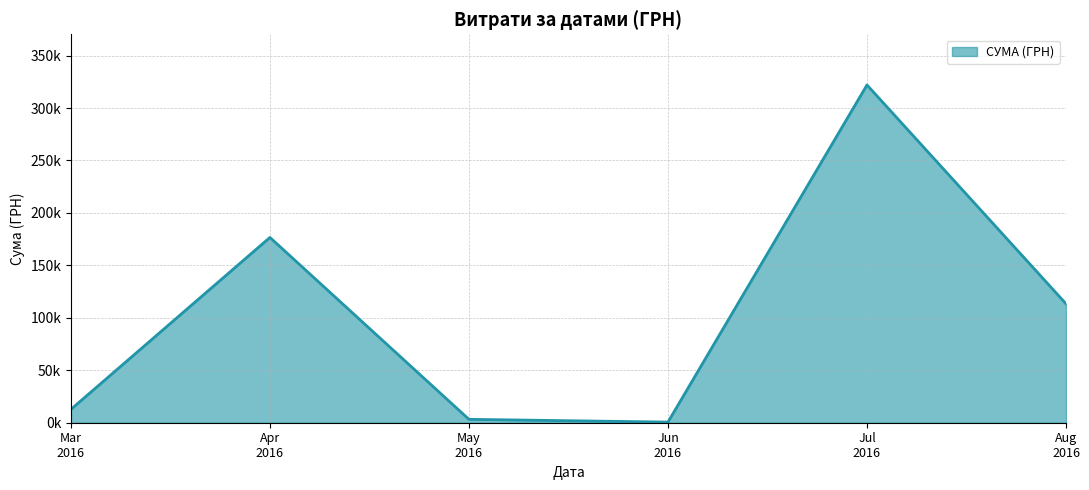

Is this an area chart (filled region under the line)?

Yes